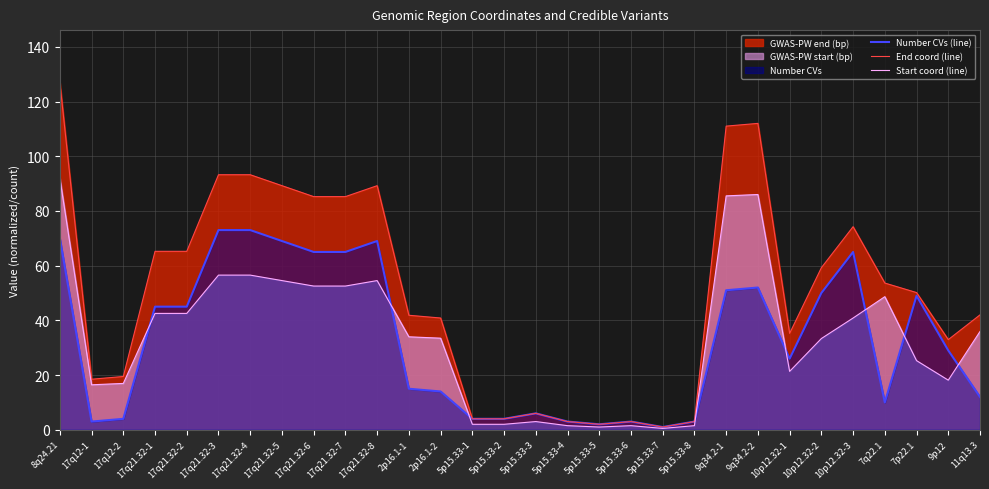

At 5p15.33-8, list the series in order from smallest to largest.

Start coord (line), Number CVs (line), End coord (line)